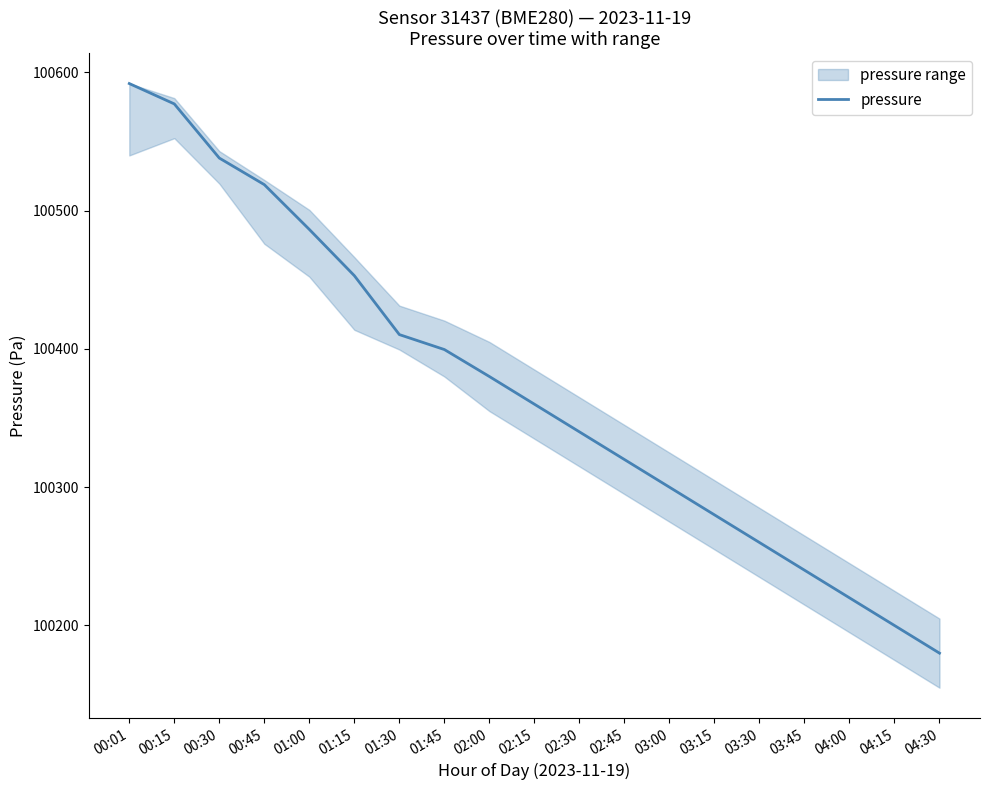

Which label corresponds to the smallest value in the chart?

04:30